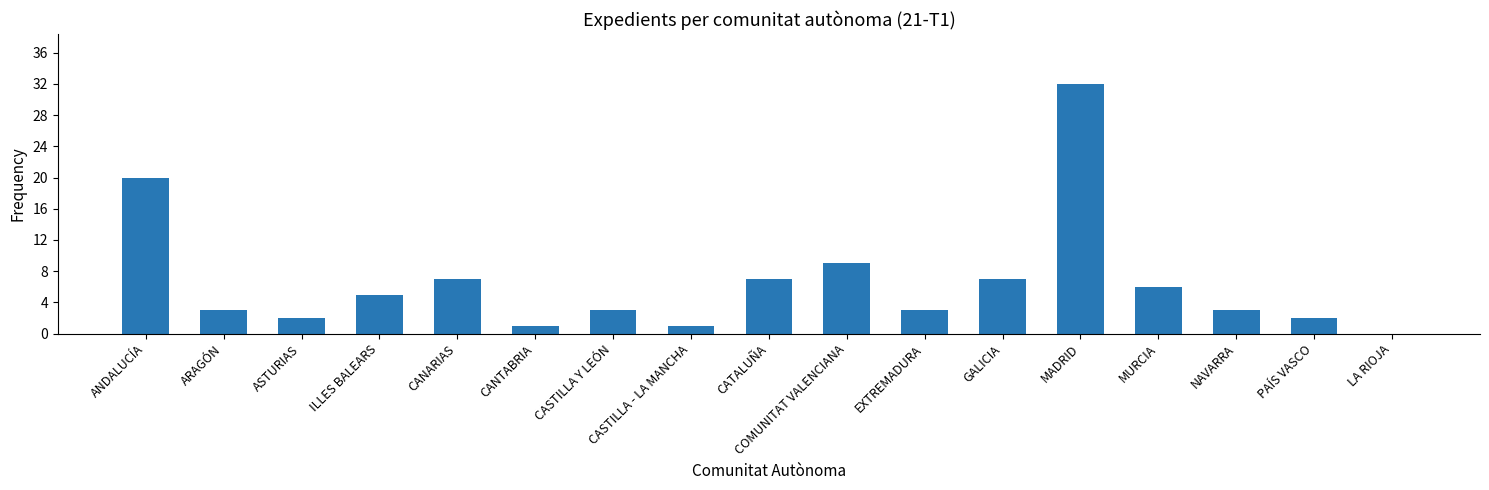

What is the ratio of the value at NAVARRA to the value at PAÍS VASCO?

1.5